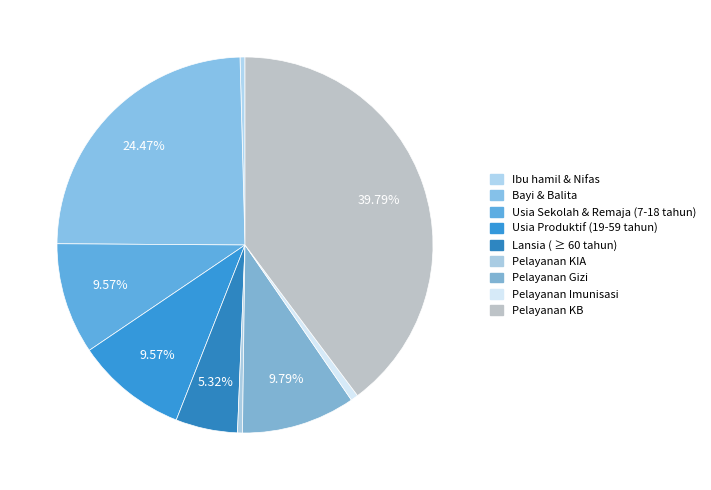

Is it true that Pelayanan KB is 40% of the pie?

True